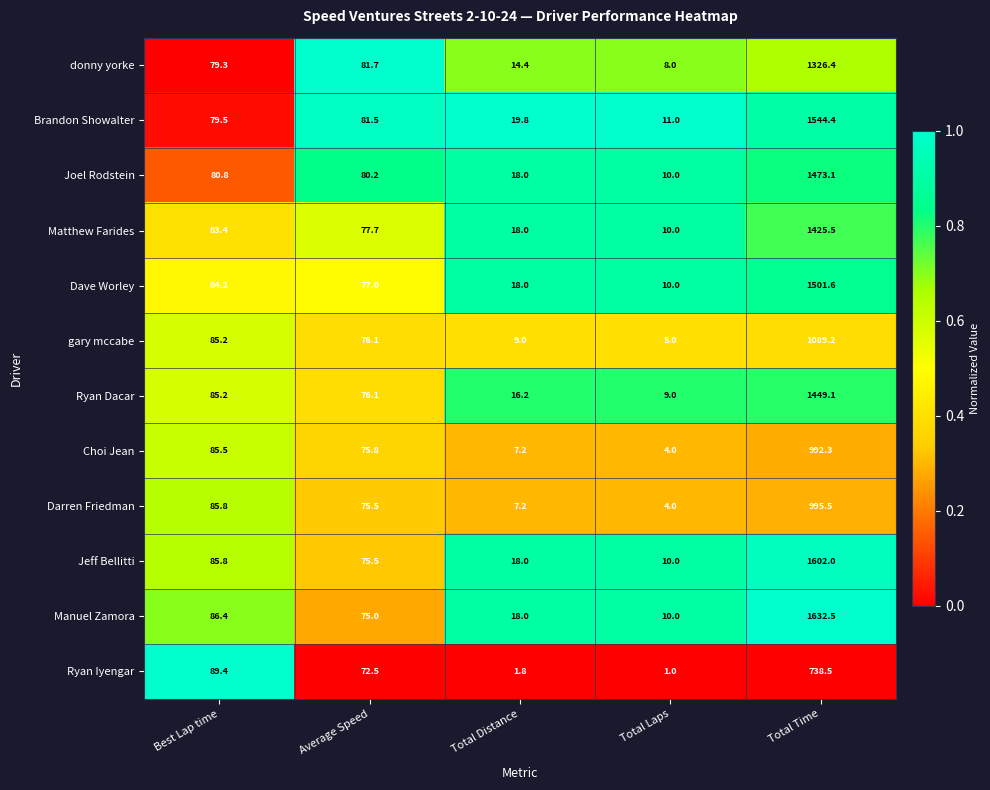

Read the Ryan Dacar value at Total Time.

1449.1